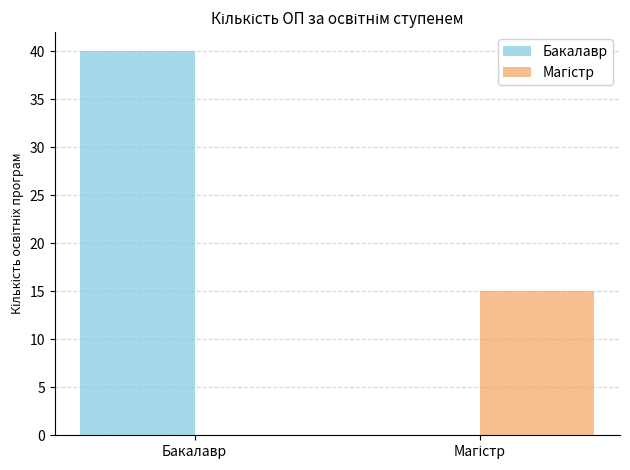

Which category has the highest value in the Бакалавр series?

Бакалавр